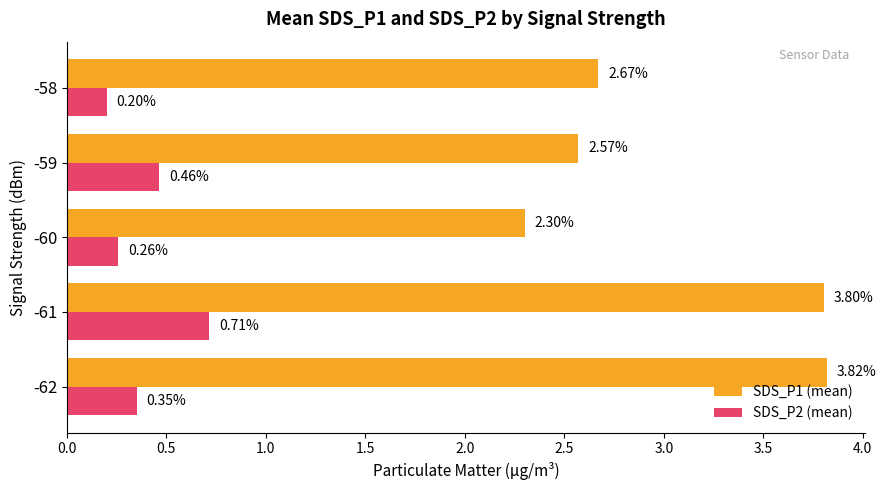

What is the sum of the SDS_P1 (mean) values at -60 and -62?

6.1